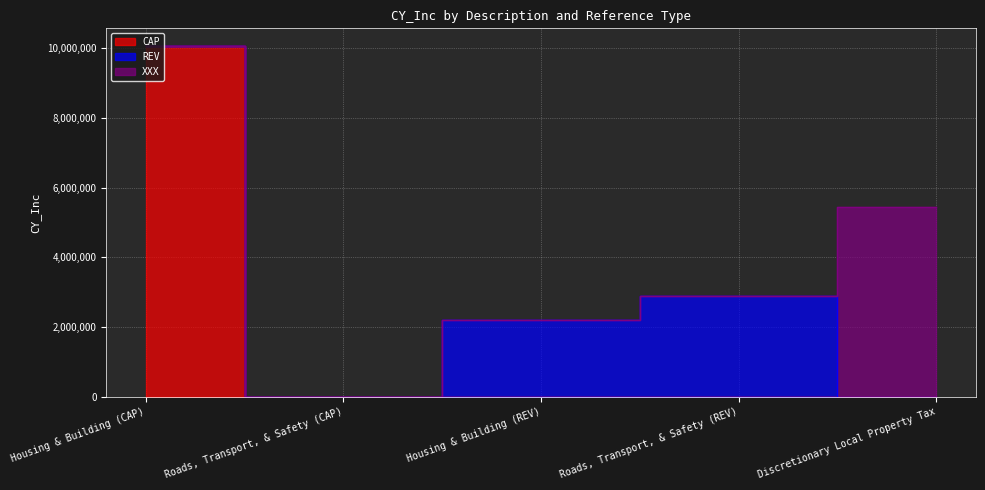

Rank the categories by XXX value from highest to lowest.

Discretionary Local Property Tax, Housing & Building (CAP), Roads, Transport, & Safety (CAP), Housing & Building (REV), Roads, Transport, & Safety (REV)